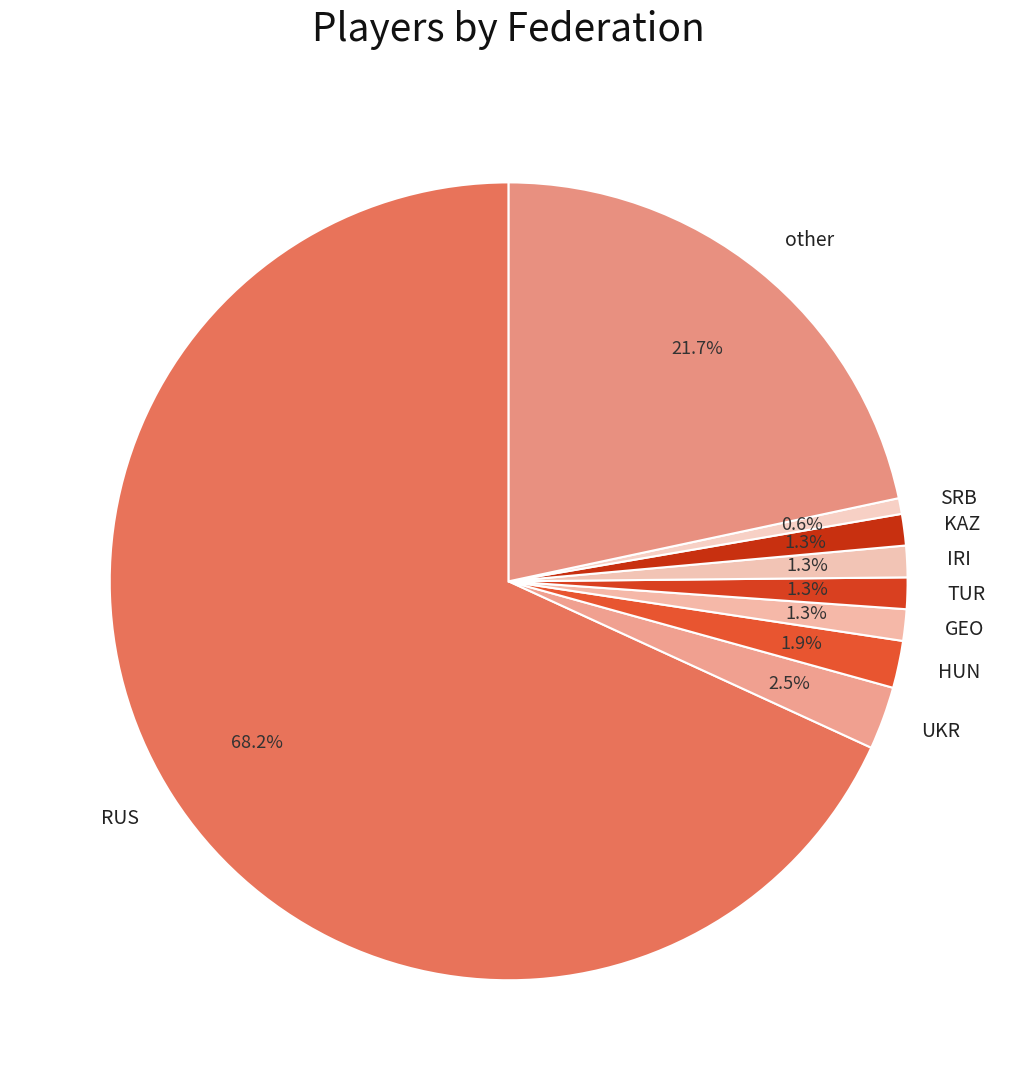

Count the number of slices in the pie.

9